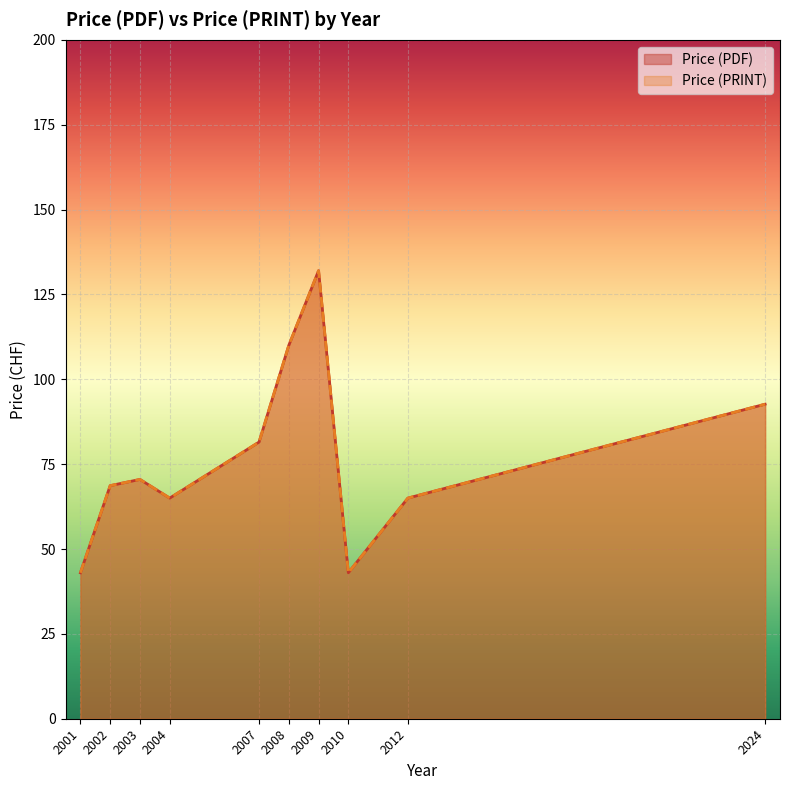

True or false: Price (PDF) has more than 0 interior local peaks.

True